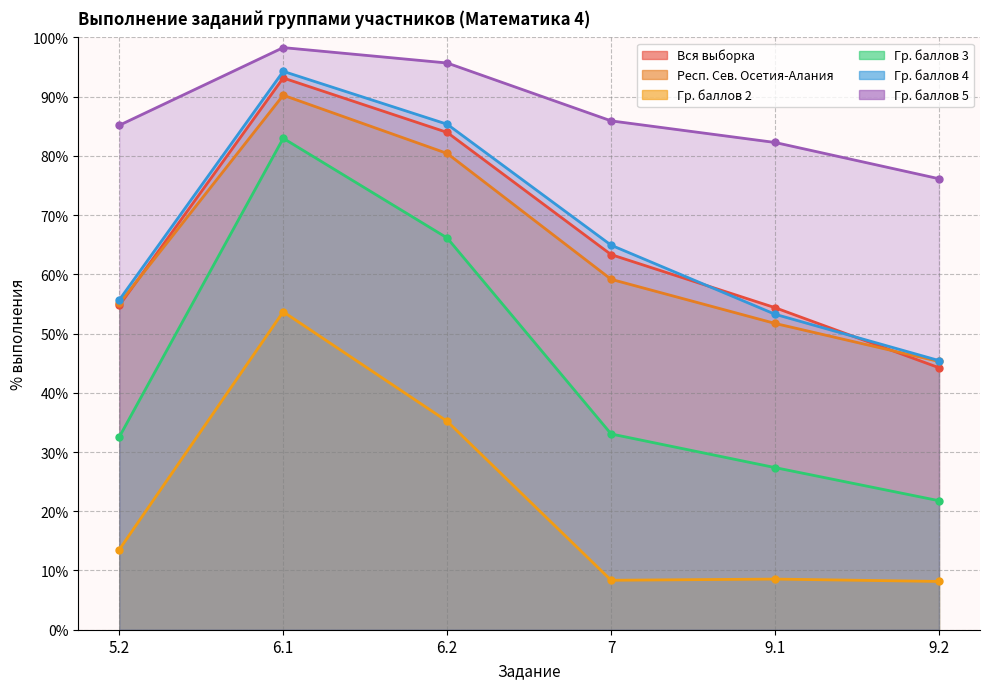

What position from the right is 7?

3